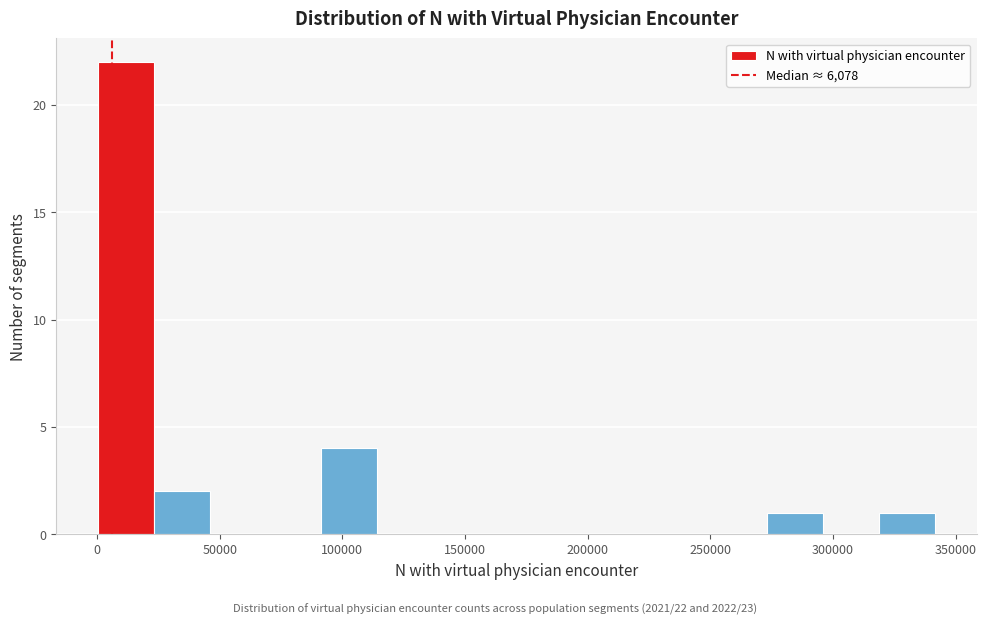

Over which range of the x-axis is the bar tallest?

0 to 25000